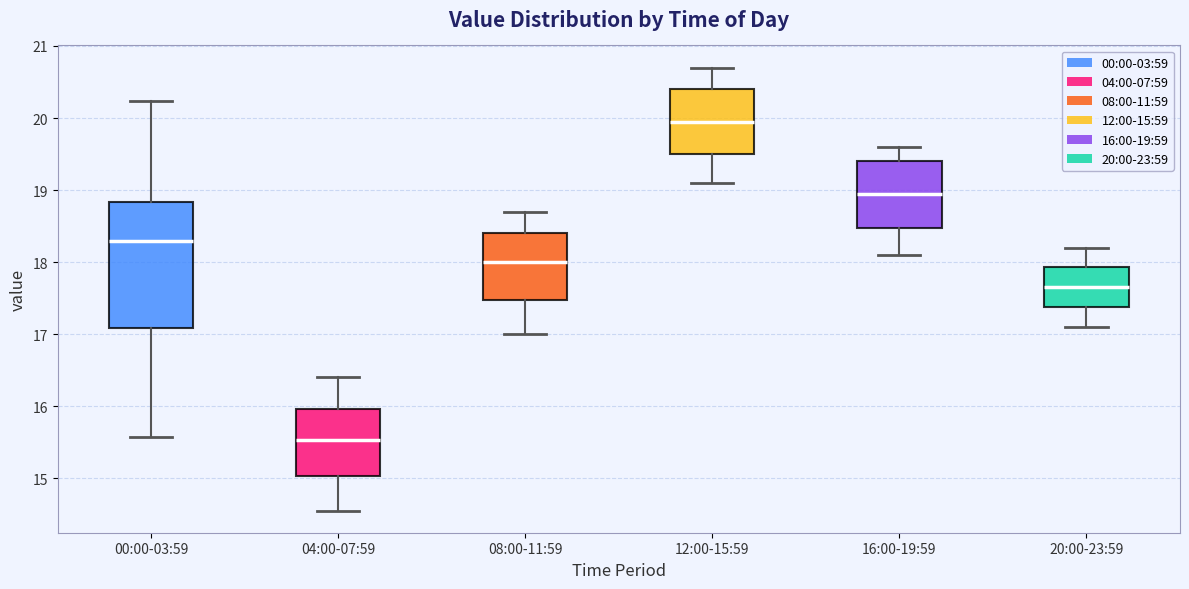

Where is the upper edge of the box for 20:00-23:59 on the y-axis? The values are not printed on the chart, so give them approximately, as read against the axis.

17.9